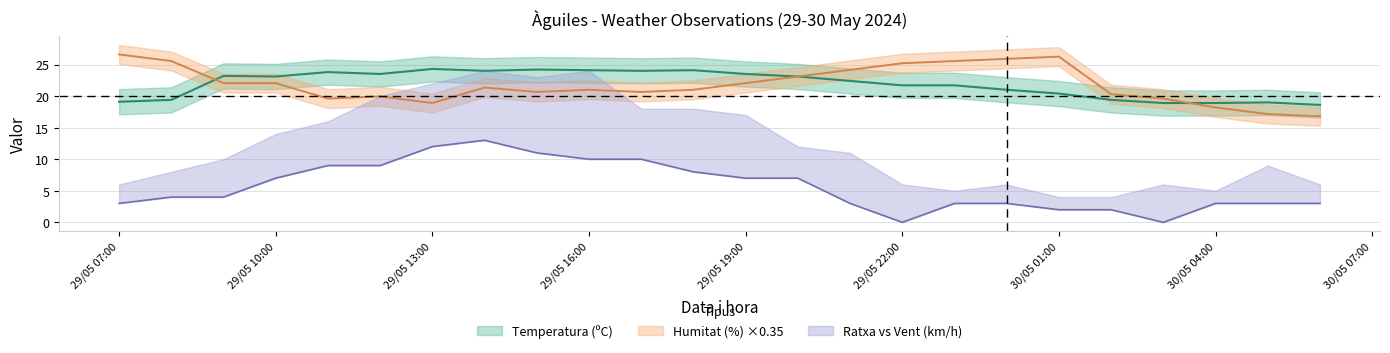

How many lines are shown in the chart?

3